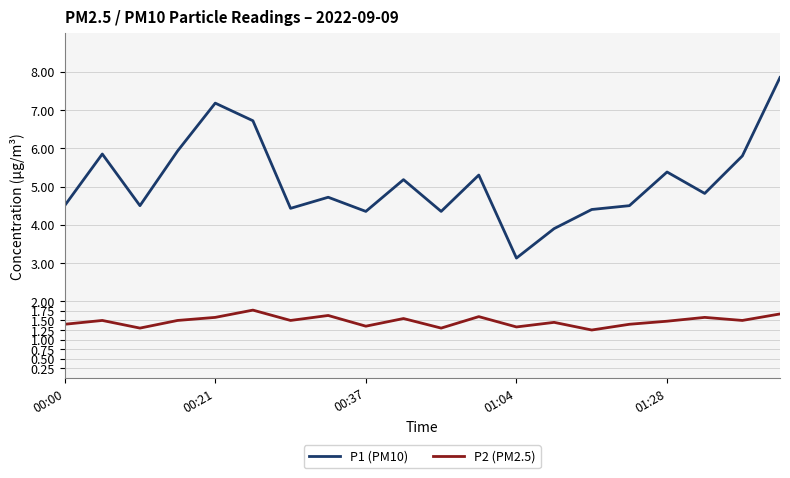

Which series has the widest spread of values?

P1 (PM10)